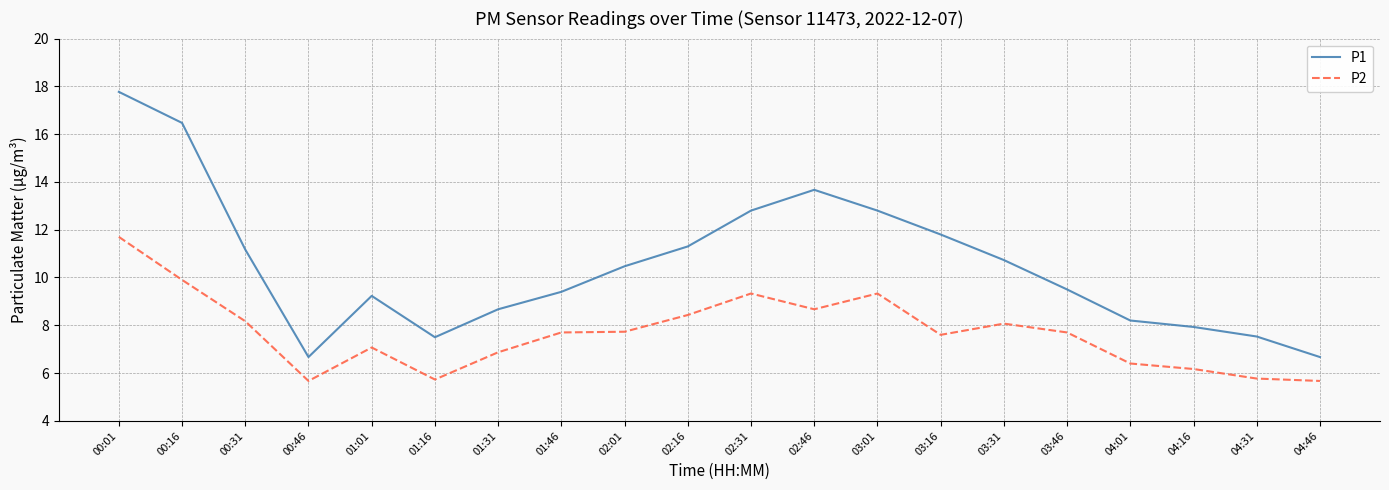

Rank the series by their maximum value, from highest to lowest.

P1, P2